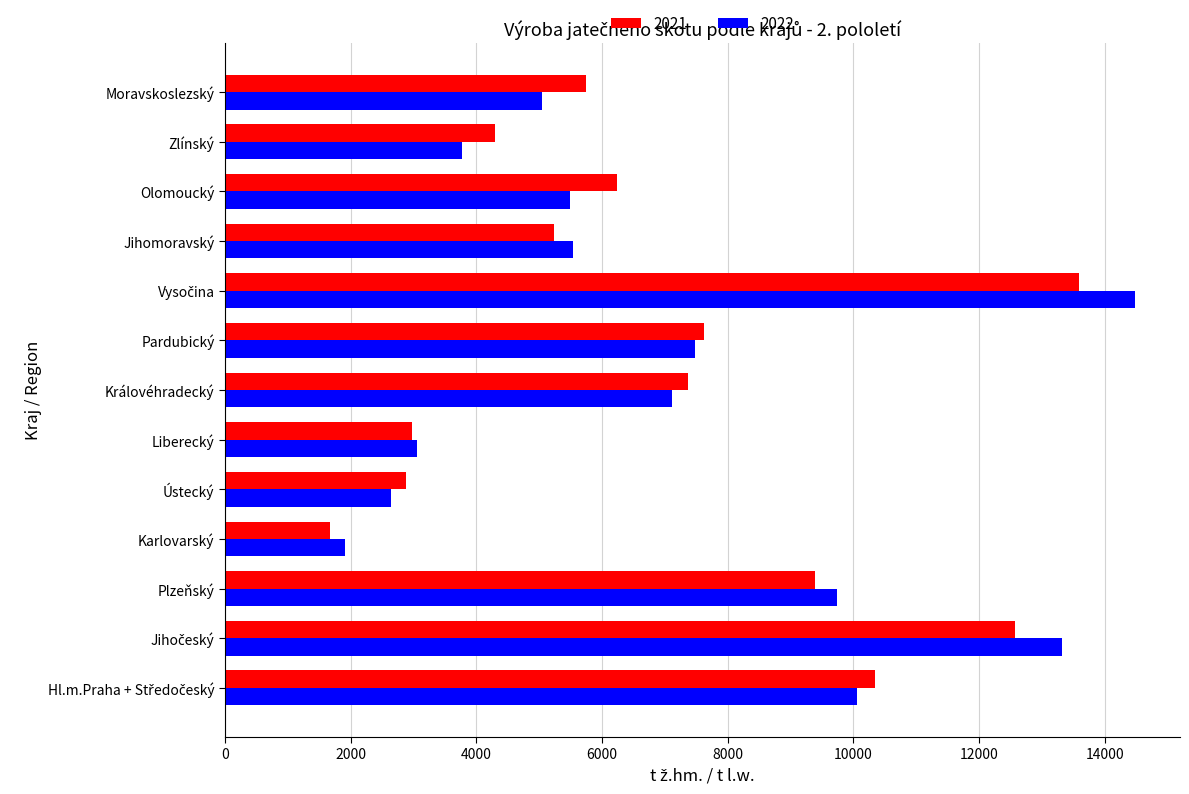

The 2022 series shows 5043.3 at Moravskoslezský. True or false?

True